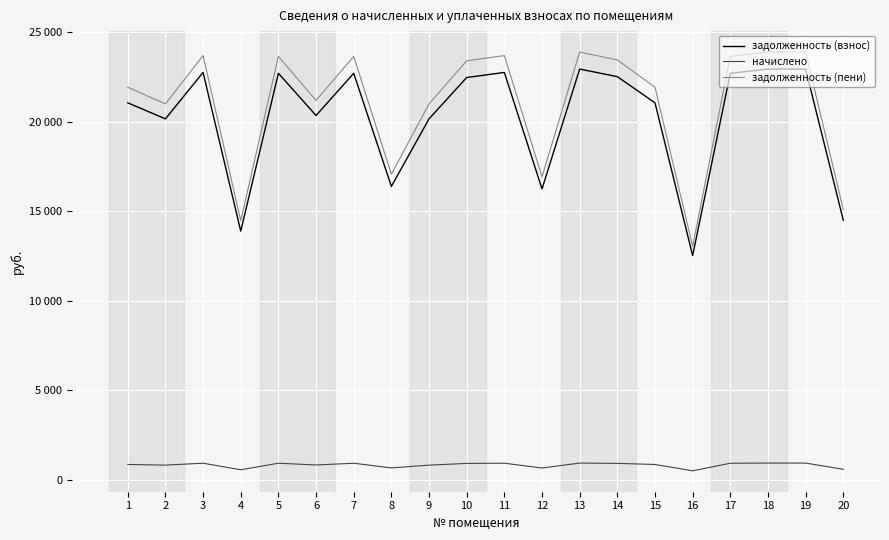

True or false: начислено and задолженность (пени) cross at least once.

False